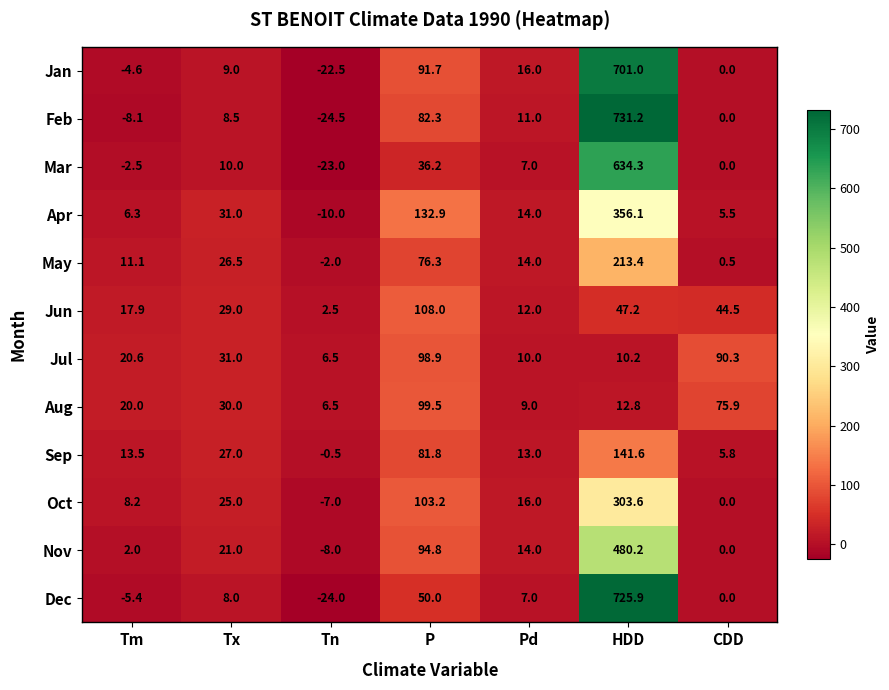

Which category has the lowest value in the Jan series?

Tn